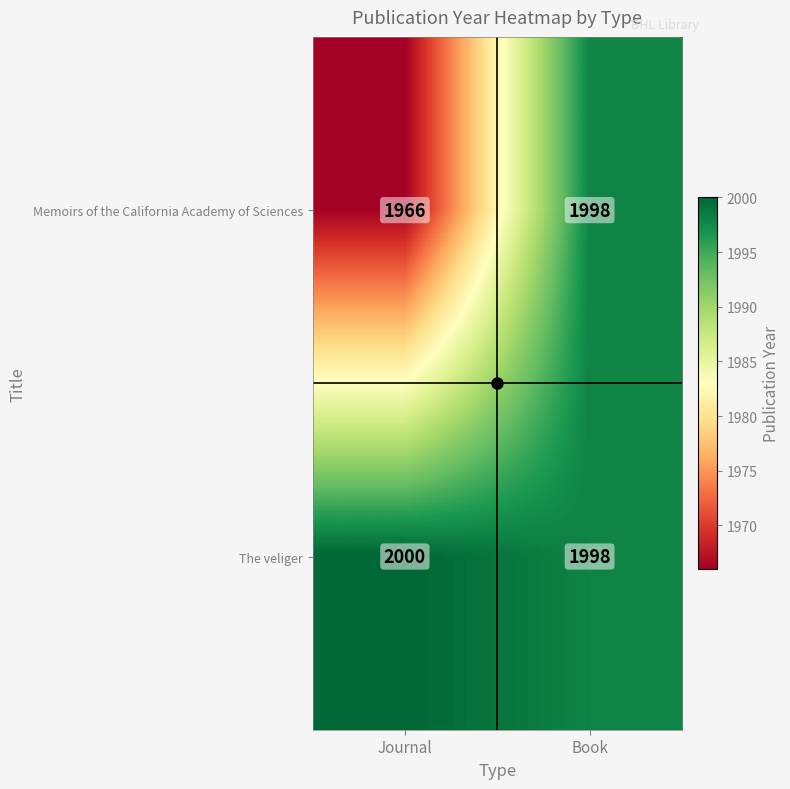

List the labels in order of Memoirs of the California Academy of Sciences value, smallest first.

Journal, Book